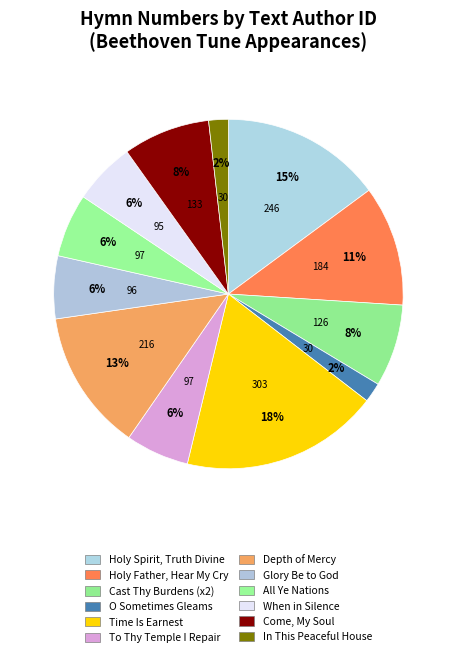

How many segments does this pie chart have?

12